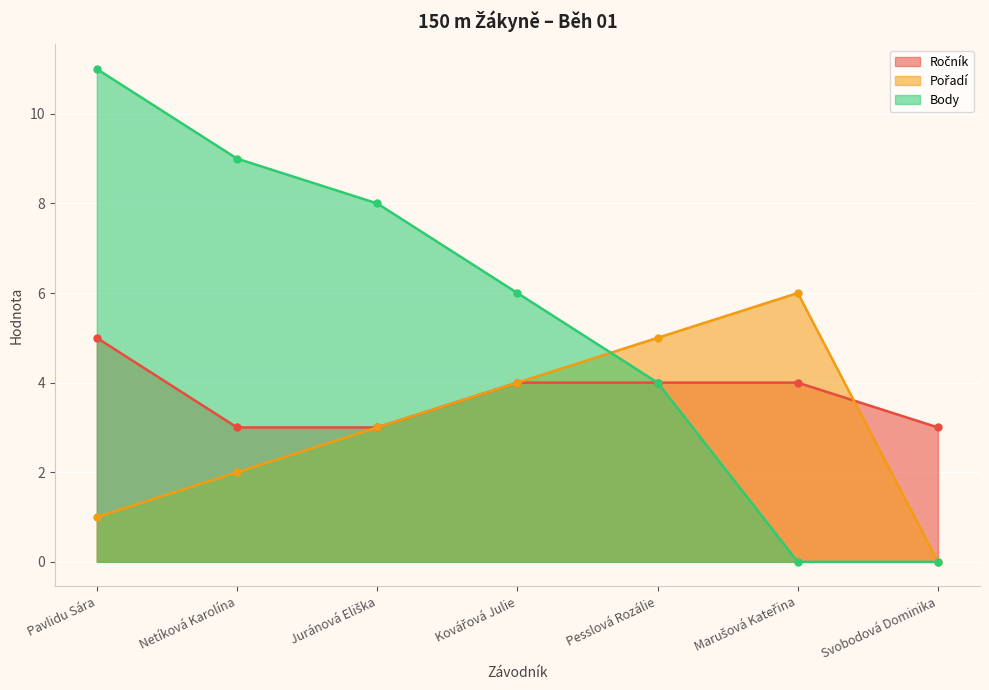

The value of Ročník at Netíková Karolína is 3. True or false?

True